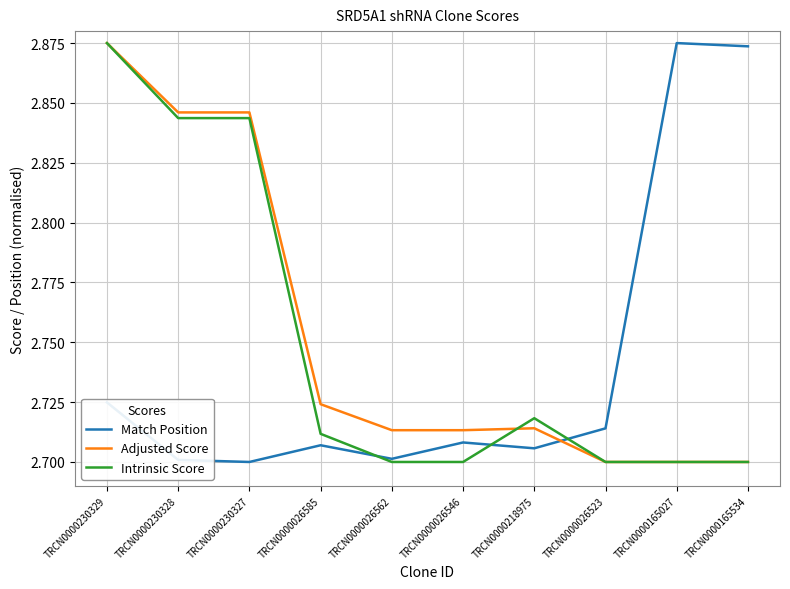

How many lines are shown in the chart?

3